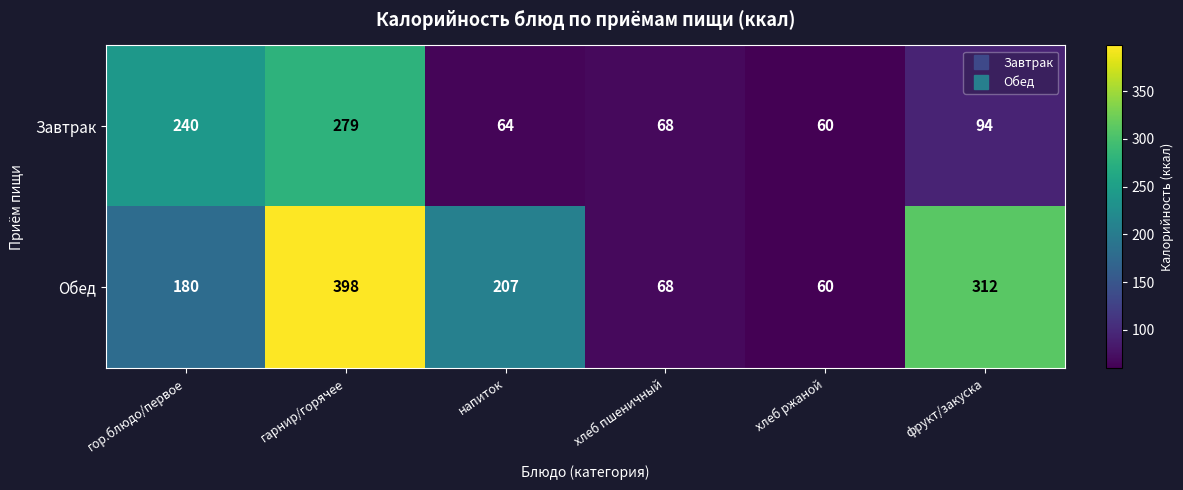

What is the difference between the maximum and minimum values in the Обед series?

338